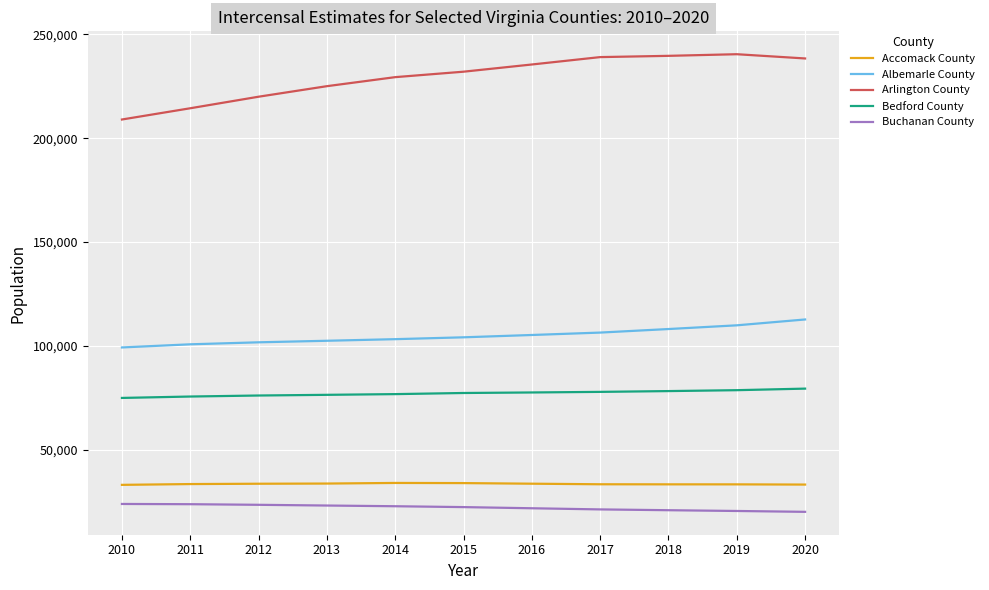

True or false: Accomack County has a value of 8401 at 2010.

False